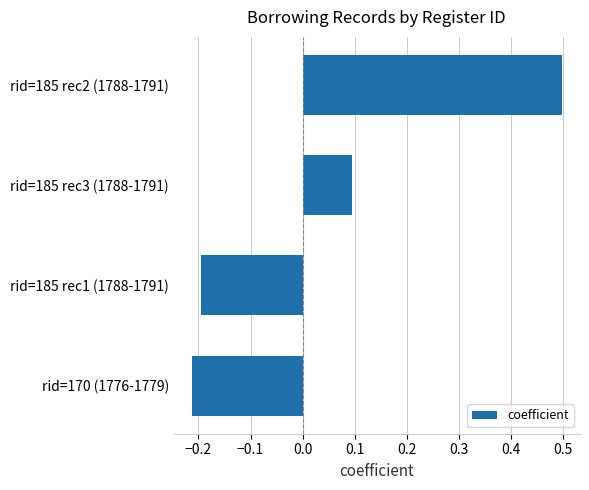

True or false: the data shows 0.0 at rid=185 rec3 (1788-1791).

False